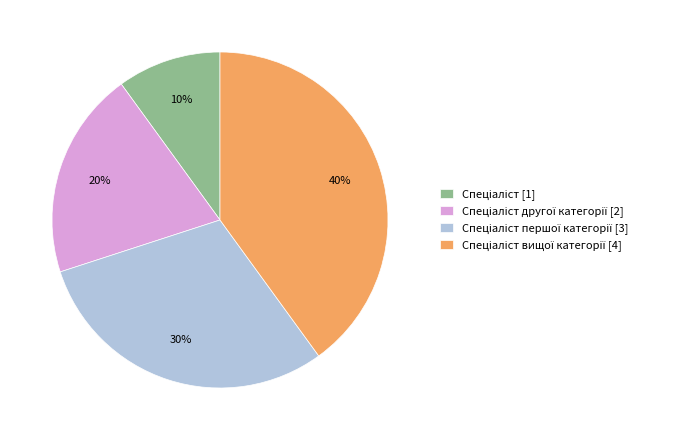

How many slices are in this pie chart?

4